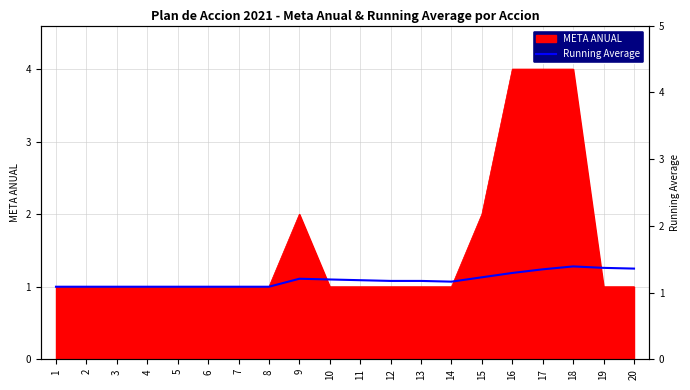

How many data points are above 1?

12